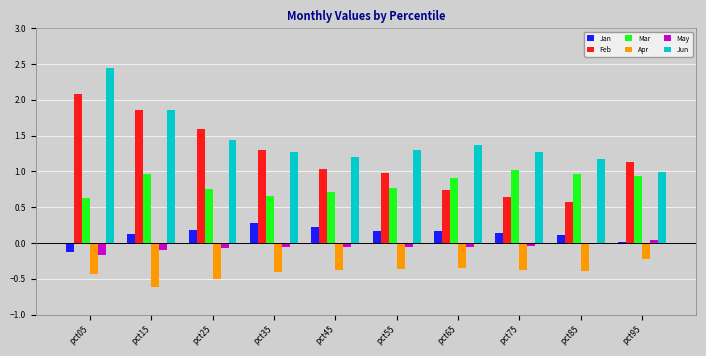

What are all the series names shown in the legend?

Jan, Feb, Mar, Apr, May, Jun